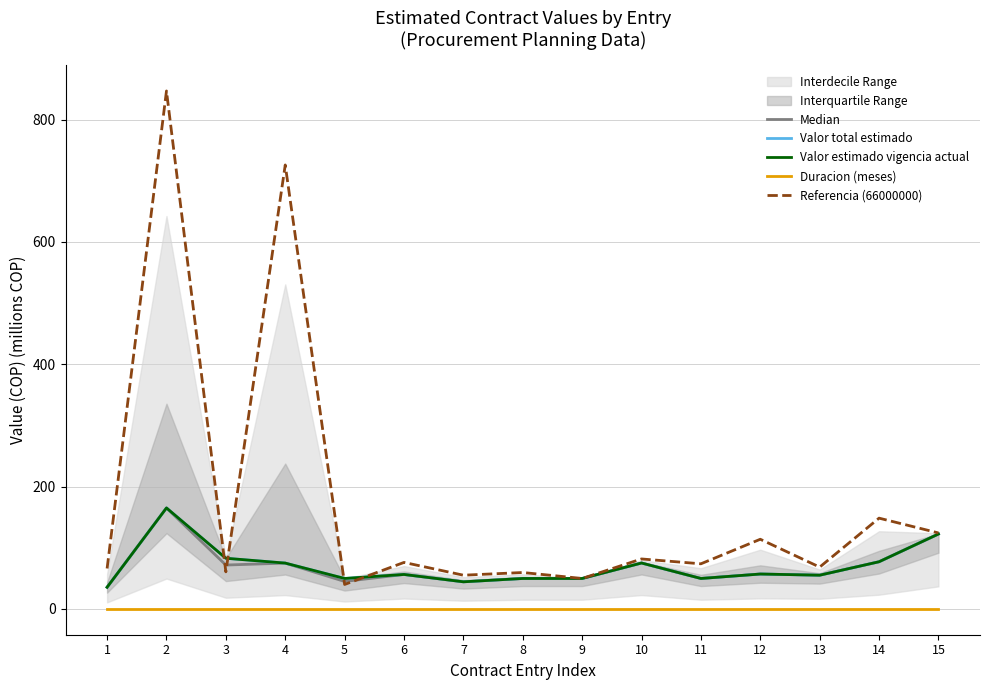

How many lines are shown in the chart?

5